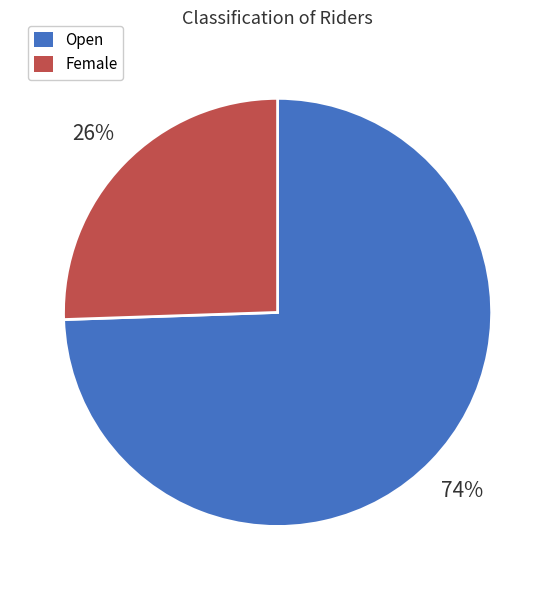

Between Female and Open, which is larger?

Open